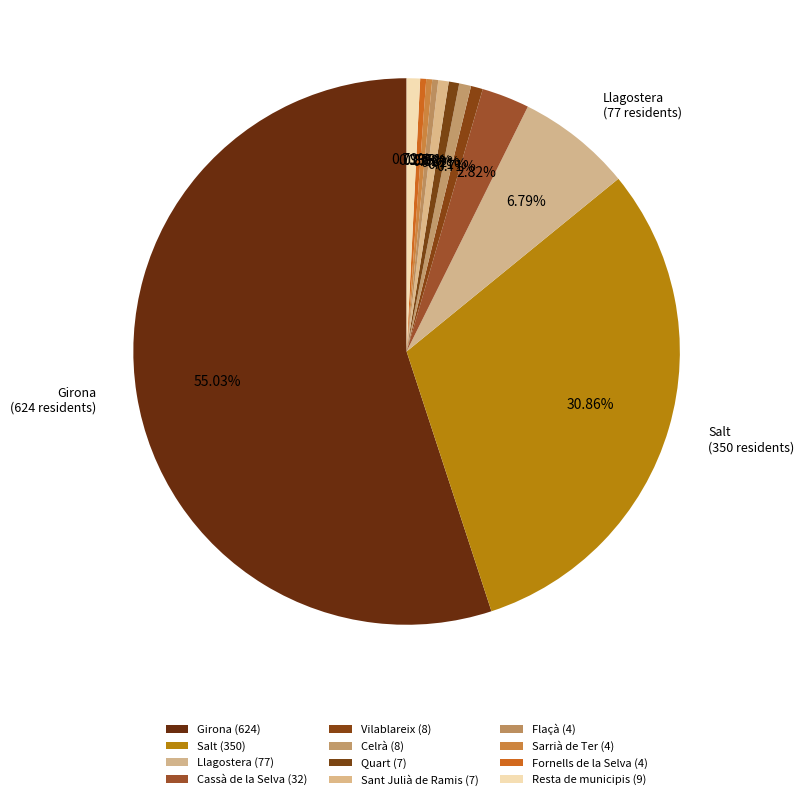

Between Sarrià de Ter and Sant Julià de Ramis, which is larger?

Sant Julià de Ramis